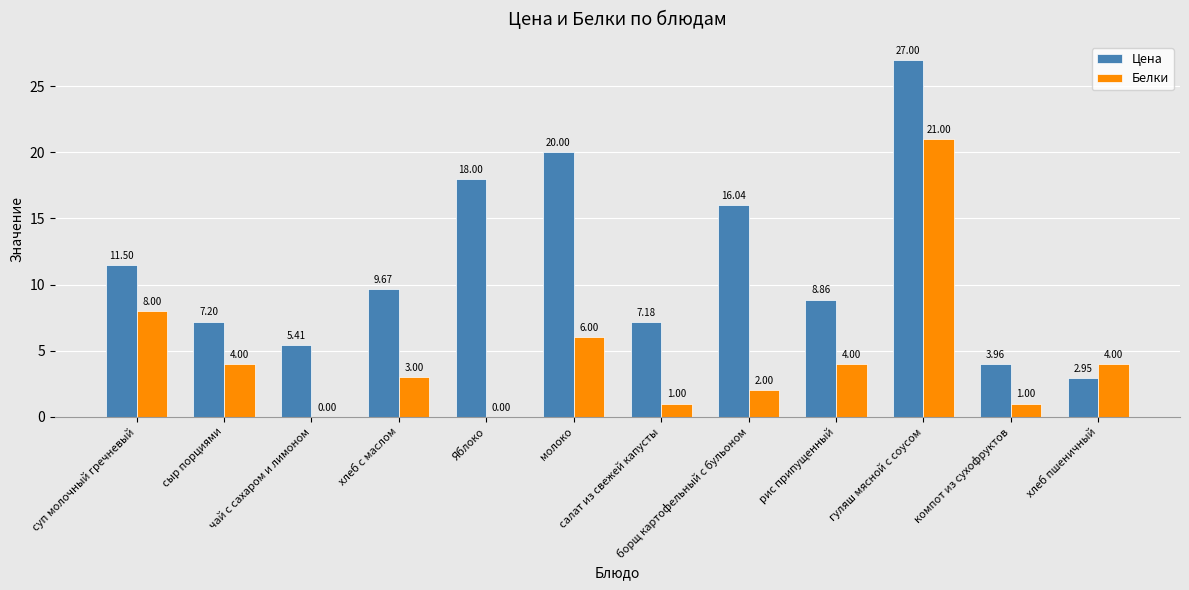

How many groups of bars are there?

12